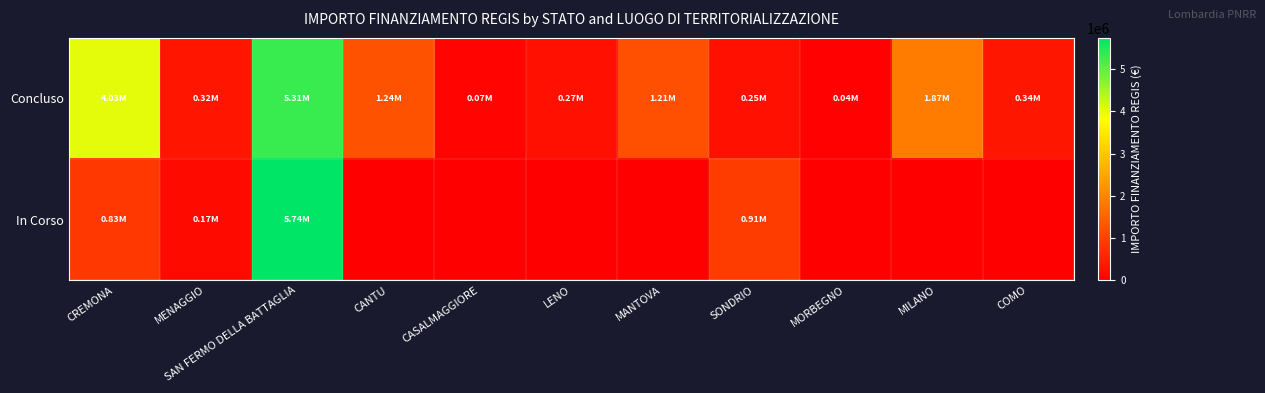

Which series has the largest total across all categories?

Concluso